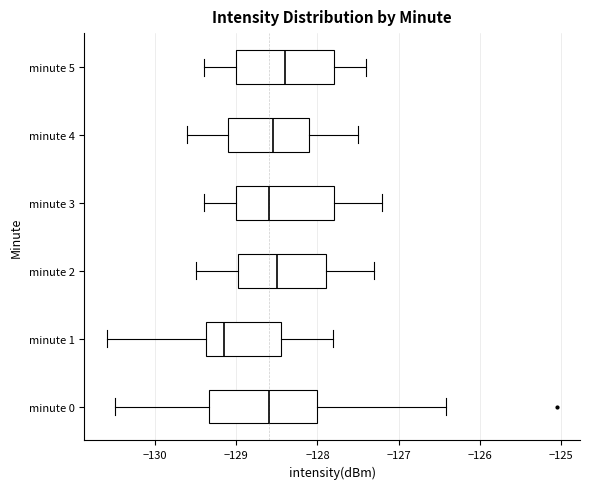

Reading bottom to top, transcribe this box plot: for each box, give where its median line is, the range the box spans, and where its two whiskers end, as read against the x-axis. The values are not printed on the chart, so give them approximately, as read against the axis.

minute 0: median -128.6, box -129.3 to -128.0, whiskers -130.5 to -126.4
minute 1: median -129.1, box -129.4 to -128.5, whiskers -130.6 to -127.8
minute 2: median -128.5, box -129.0 to -127.9, whiskers -129.5 to -127.3
minute 3: median -128.6, box -129.0 to -127.8, whiskers -129.4 to -127.2
minute 4: median -128.5, box -129.1 to -128.1, whiskers -129.6 to -127.5
minute 5: median -128.4, box -129.0 to -127.8, whiskers -129.4 to -127.4